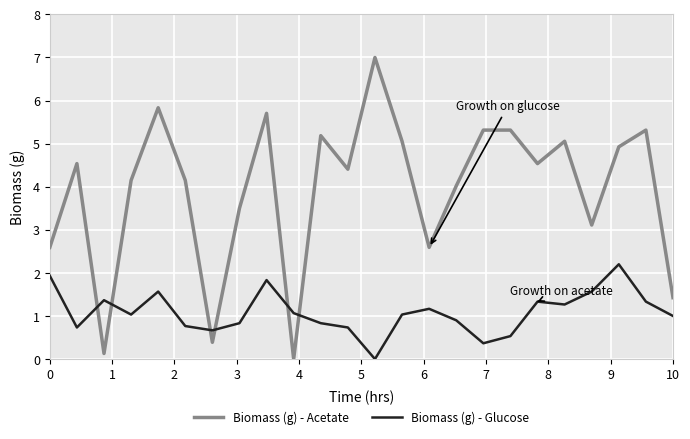

List the series in order of their peak value, highest first.

Biomass (g) - Acetate, Biomass (g) - Glucose